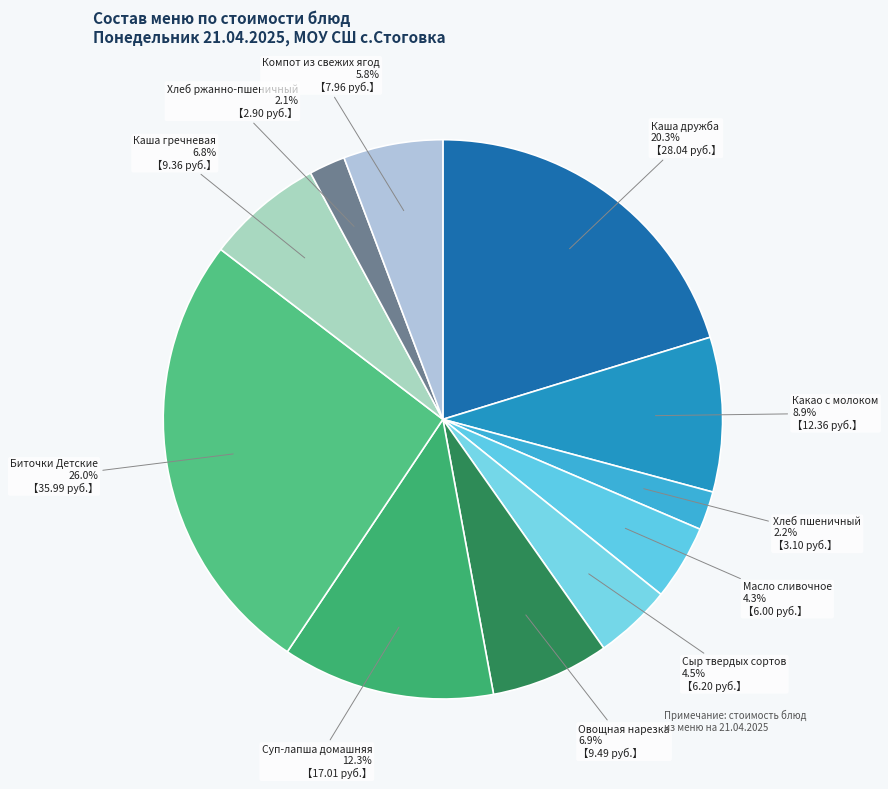

To the nearest percent, what is the combined percentage of Какао с молоком and Сыр твердых сортов?

13%